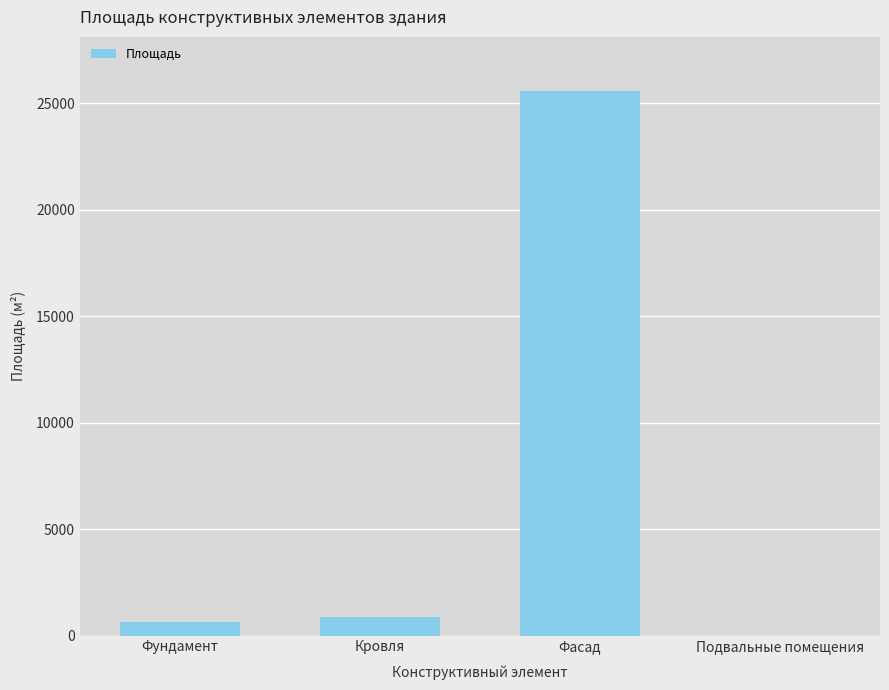

How many distinct data groups are displayed?

1